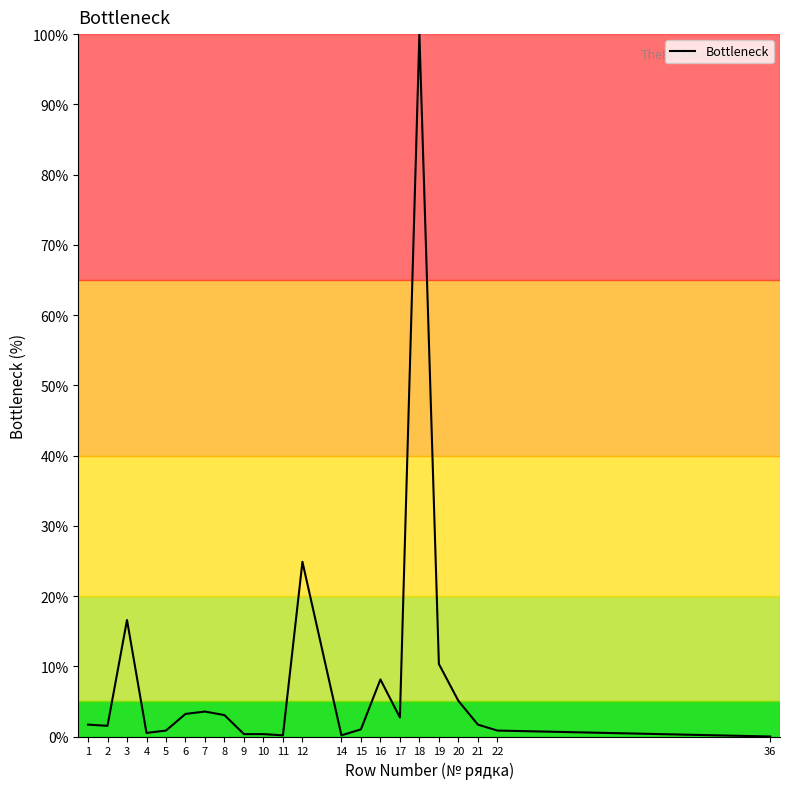

What is the greatest value displayed?

100.0